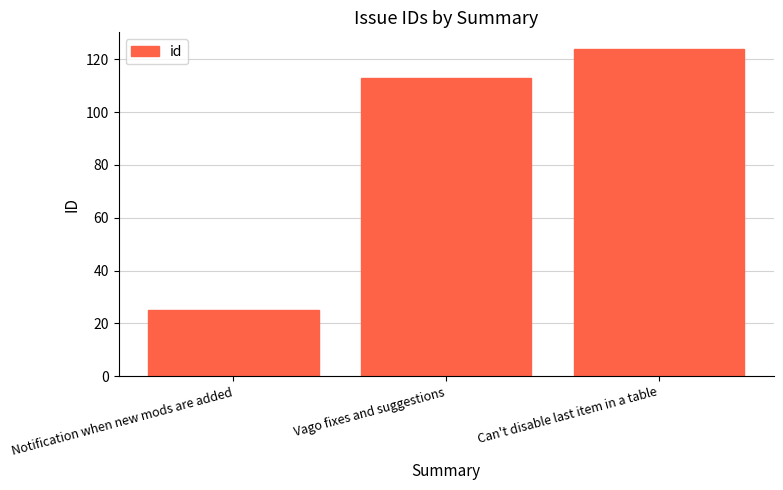

What is the label of the 1st bar from the right?

Can't disable last item in a table